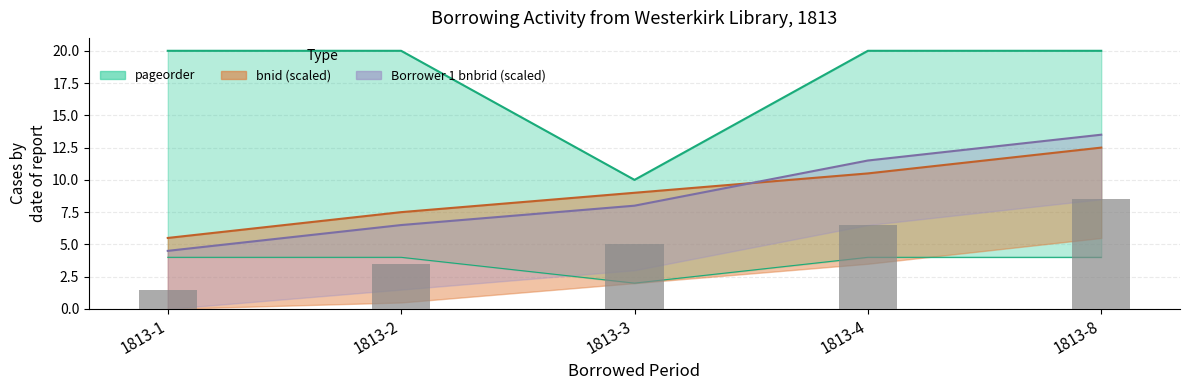

The chart shows a value of 1.5 at 1813-1. True or false?

True